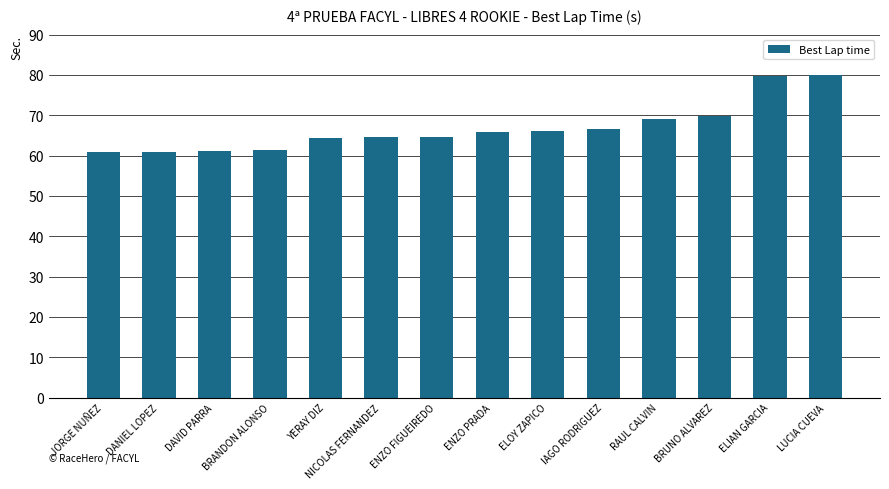

Approximately how many times larger is the value at ENZO FIGUEIREDO compared to DANIEL LOPEZ?

1.1